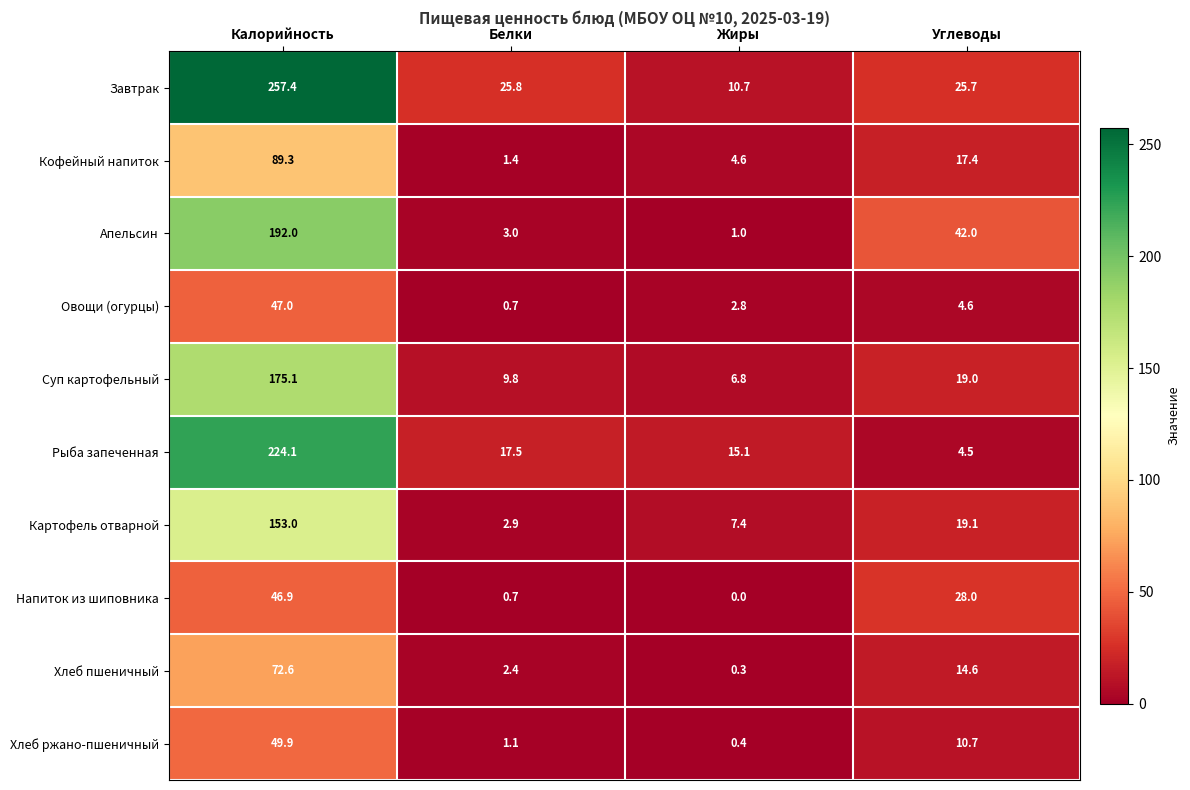

What is the maximum value shown in the chart?

257.4